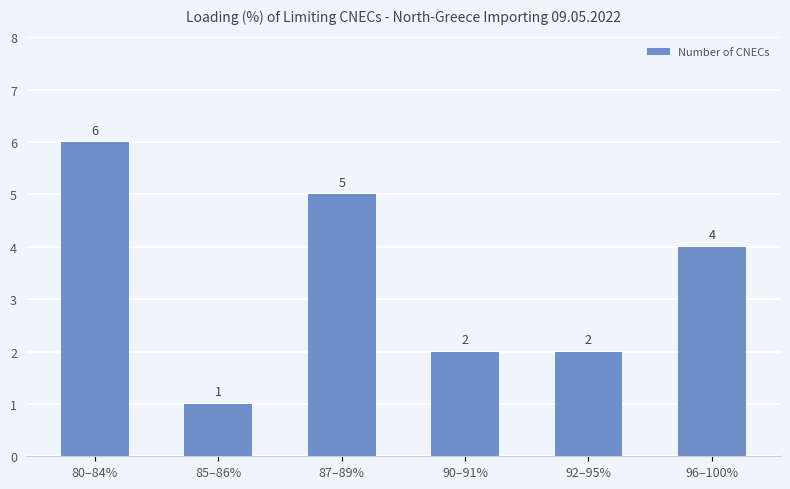

Count the values in the range 2 to 5.

4